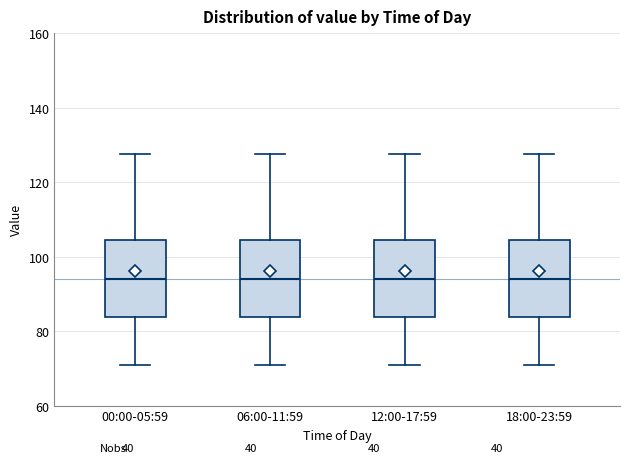

Reading left to right, transcribe this box plot: for each box, give where its median line is, the range the box spans, and where its two whiskers end, as read against the y-axis. The values are not printed on the chart, so give them approximately, as read against the axis.

00:00-05:59: median 94, box 84 to 104, whiskers 70 to 128
06:00-11:59: median 94, box 84 to 104, whiskers 70 to 128
12:00-17:59: median 94, box 84 to 104, whiskers 70 to 128
18:00-23:59: median 94, box 84 to 104, whiskers 70 to 128